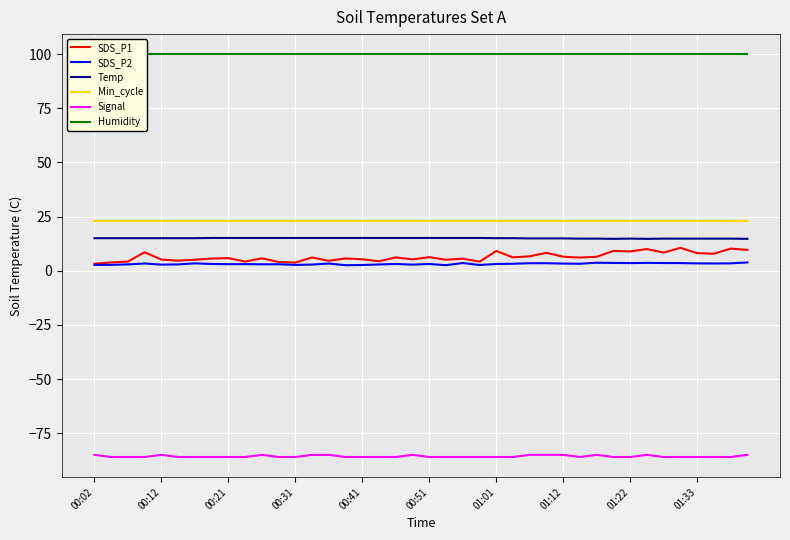

What value does the Signal series have at 30?

-85.0